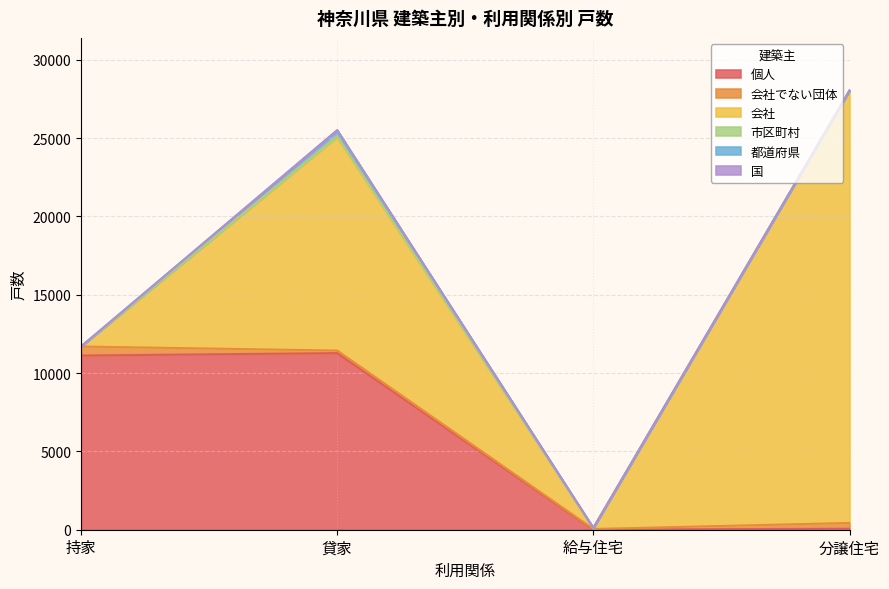

Reading left to right, what are all the values shown in this chart?

個人: 11120	11273	6	62
会社でない団体: 574	163	41	370
会社: 0	13632	58	27601
市区町村: 0	58	0	0
都道府県: 0	375	7	0
国: 0	0	0	0